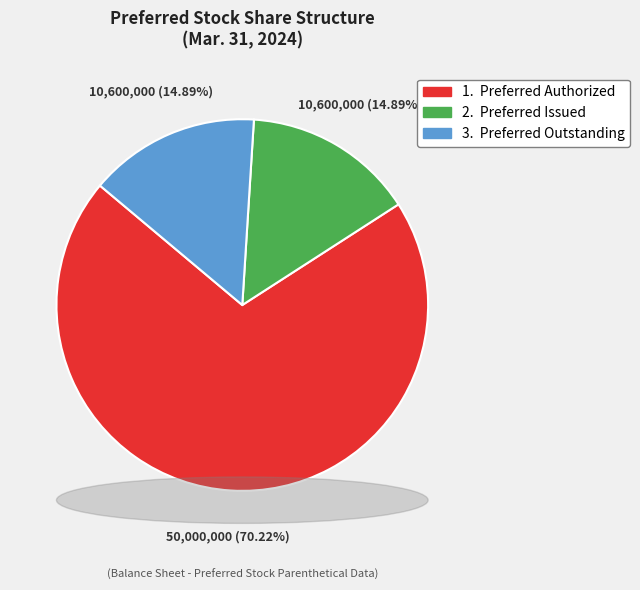

What is the majority slice?

Preferred Authorized